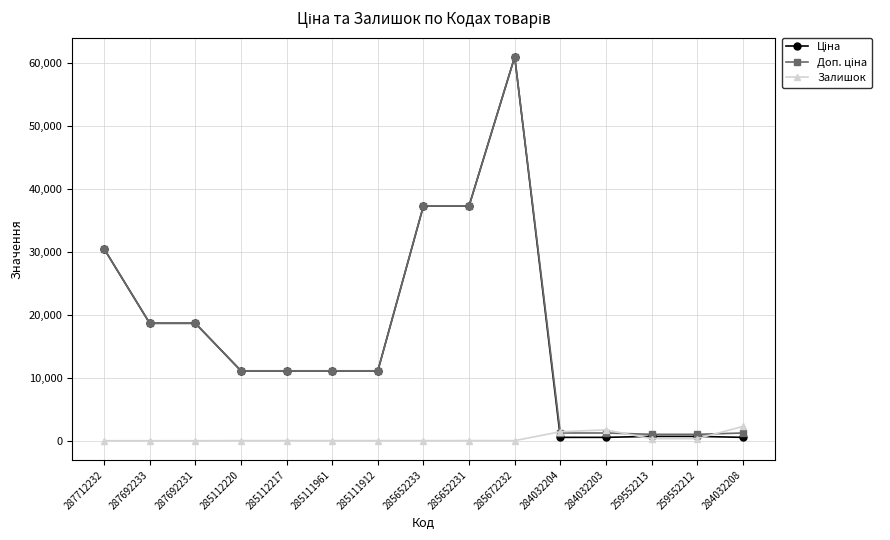

Is it true that Залишок equals 0.0 at 287692233?

True